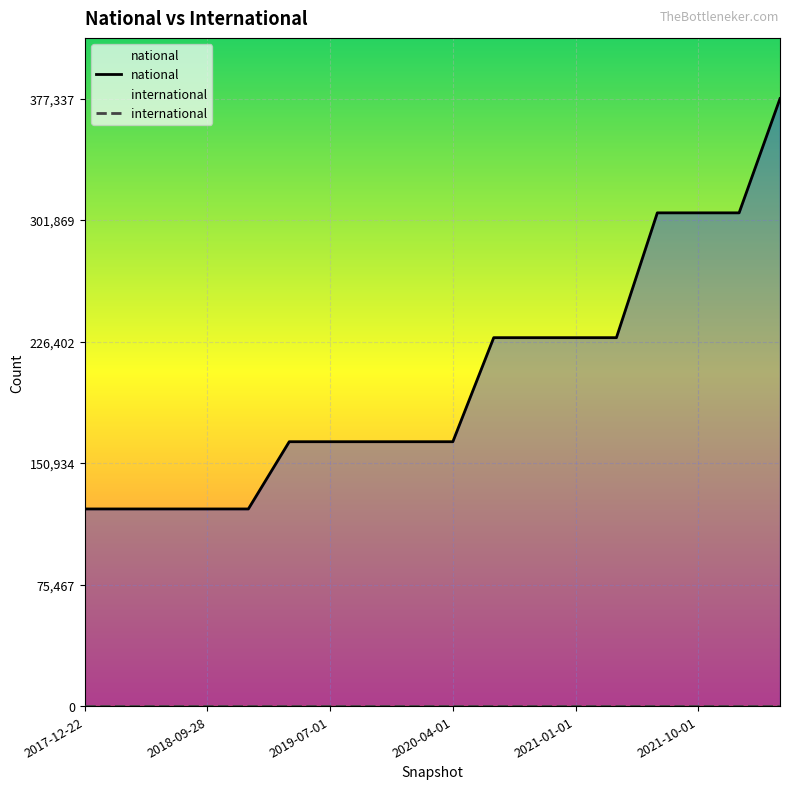

True or false: the data shows 50425 at 2021-04-01.

False